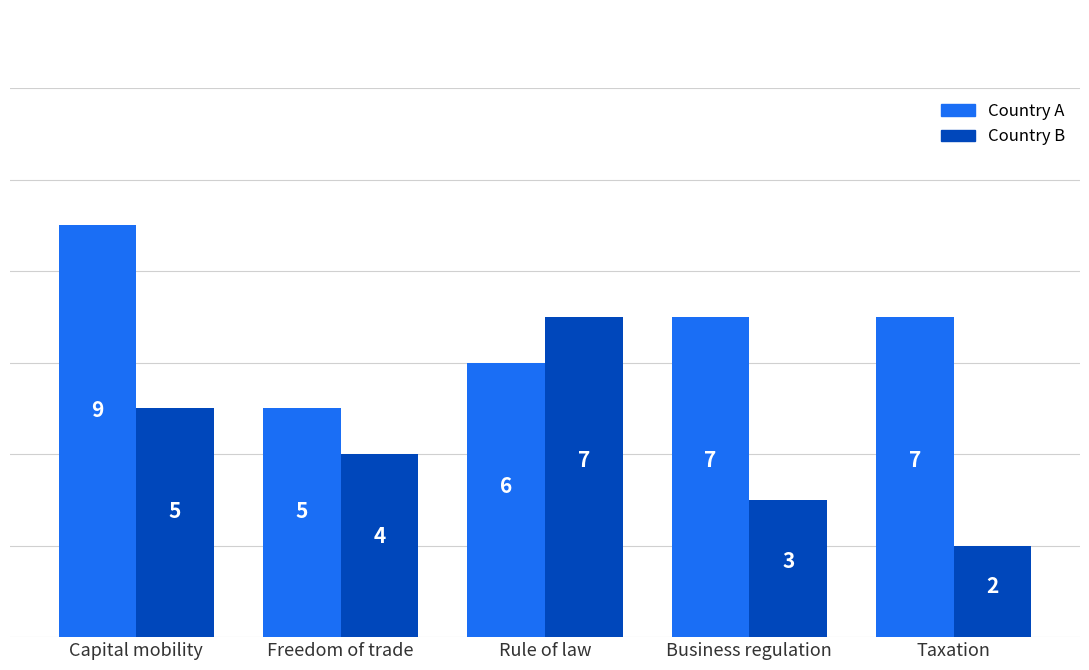

What are all the series names shown in the legend?

Country А, Country B